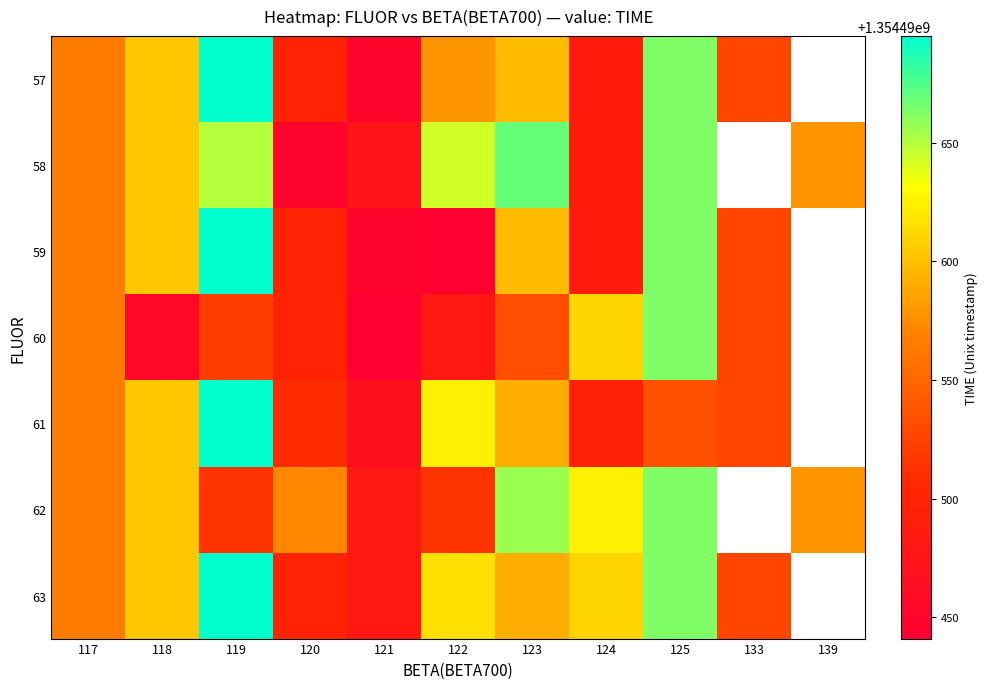

What is the approximate value of 58 at 121?

1354490475